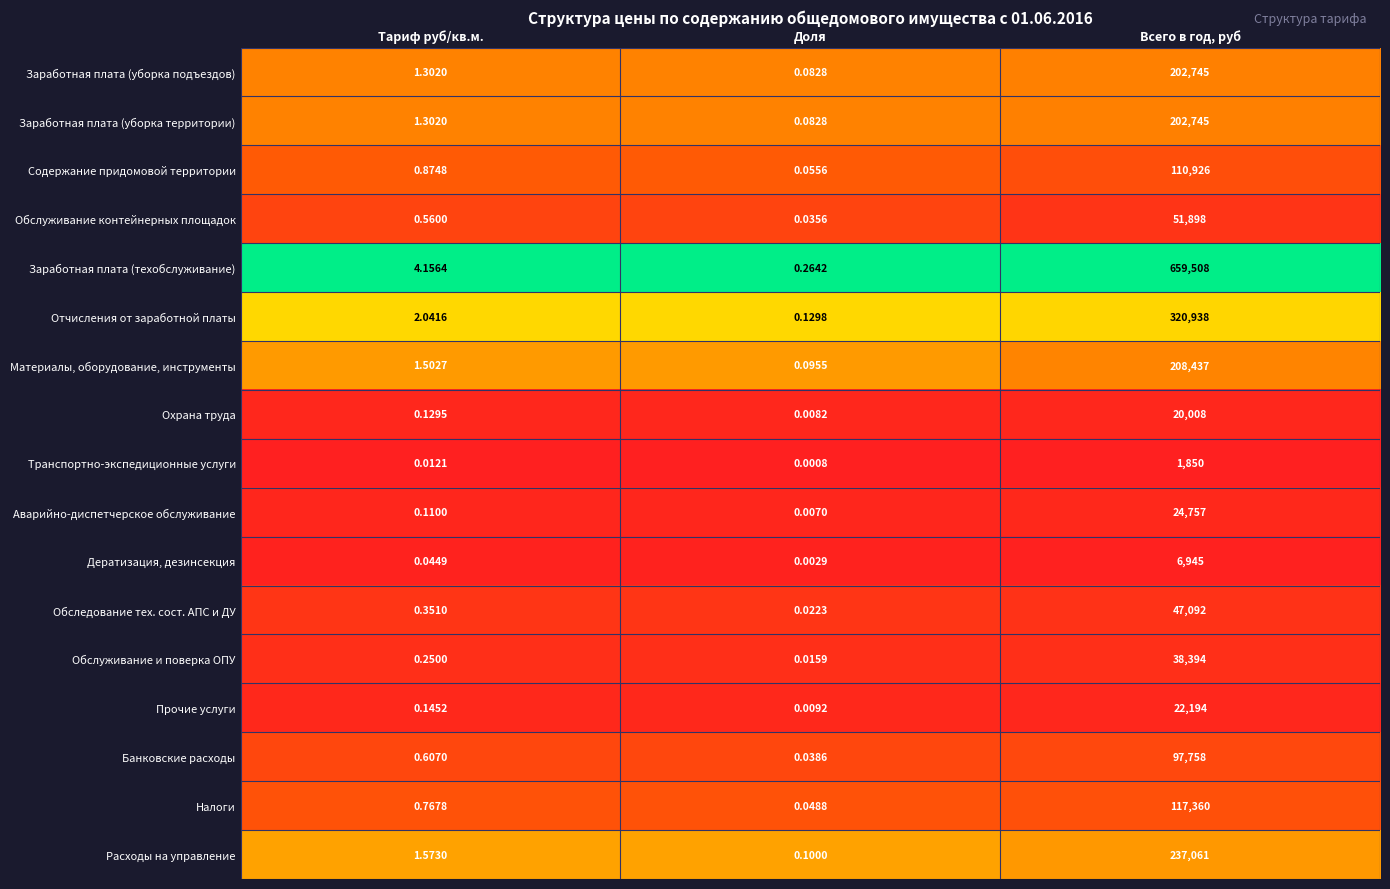

Which series has the largest total across all categories?

Заработная плата (техобслуживание)